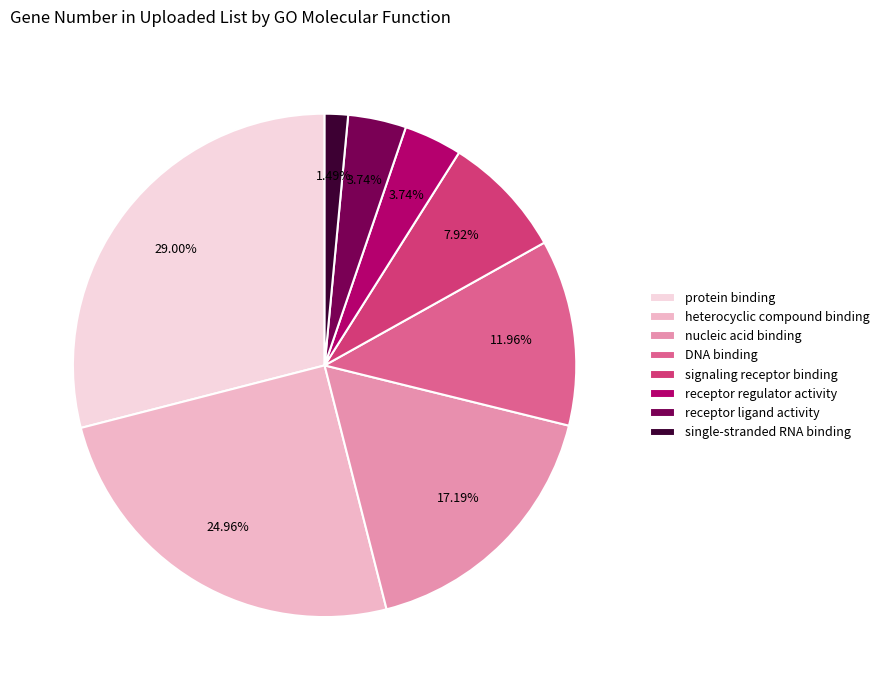

Which has a higher value, protein binding or receptor ligand activity?

protein binding